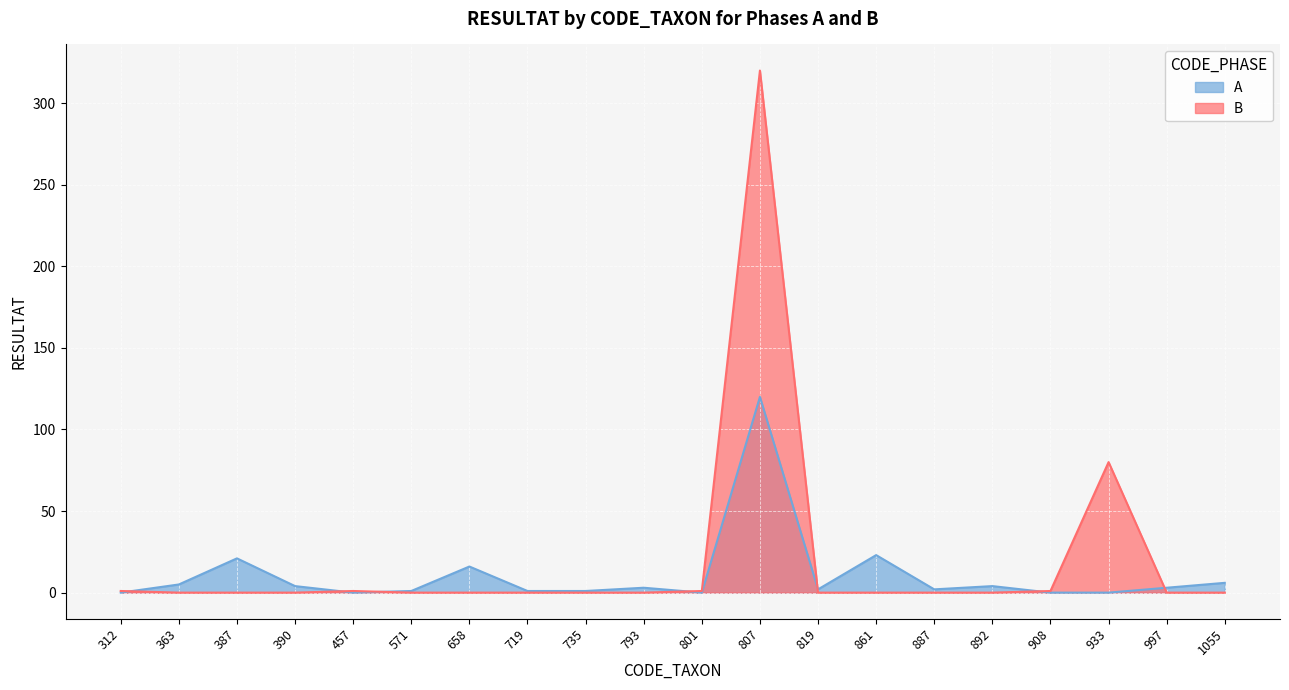

Where do B and A first cross each other?

312 and 363